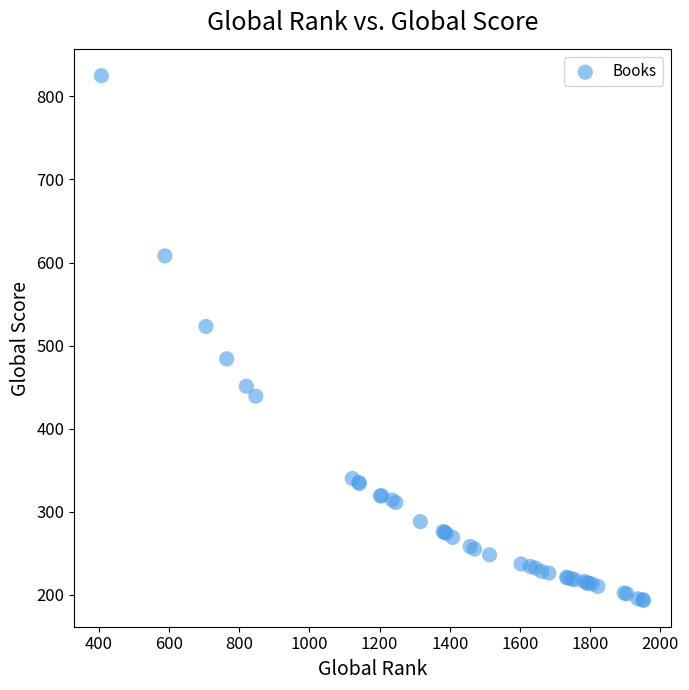

What Y value in the scatter plot is closest to 509?

523